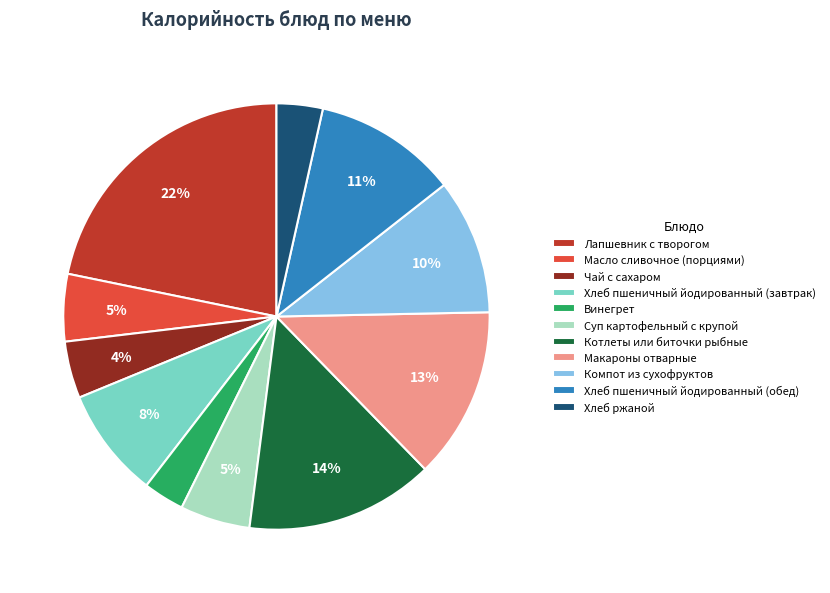

Between Хлеб пшеничный йодированный (завтрак) and Масло сливочное (порциями), which is larger?

Хлеб пшеничный йодированный (завтрак)